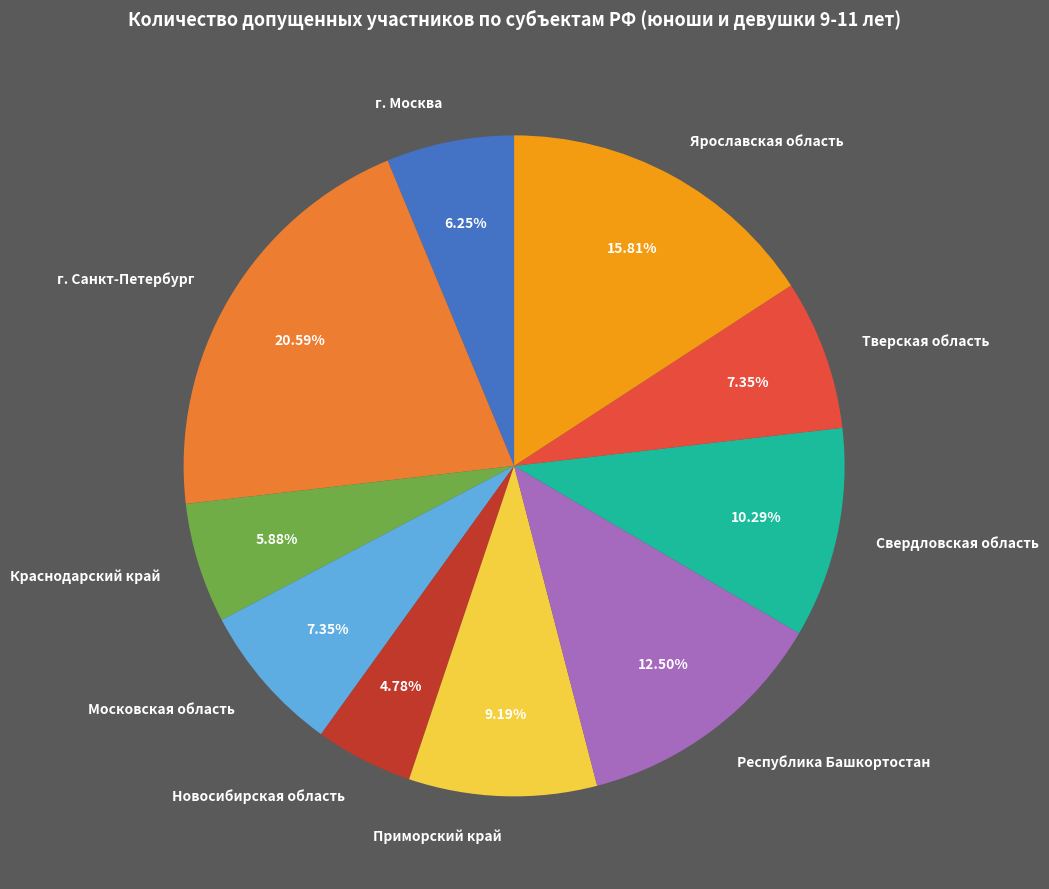

How many segments does this pie chart have?

10